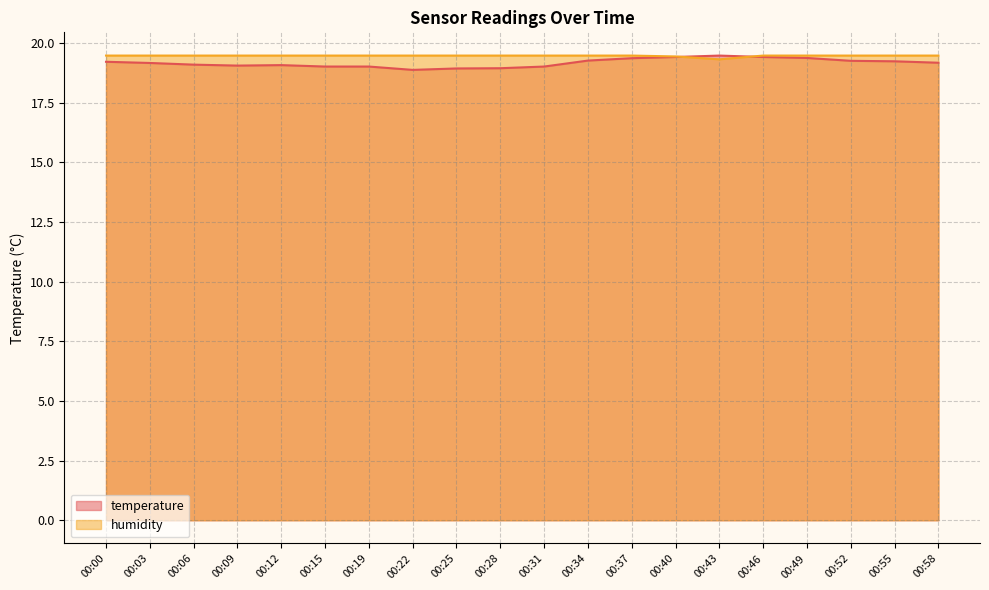

The temperature series shows 19.1 at 00:12. True or false?

True